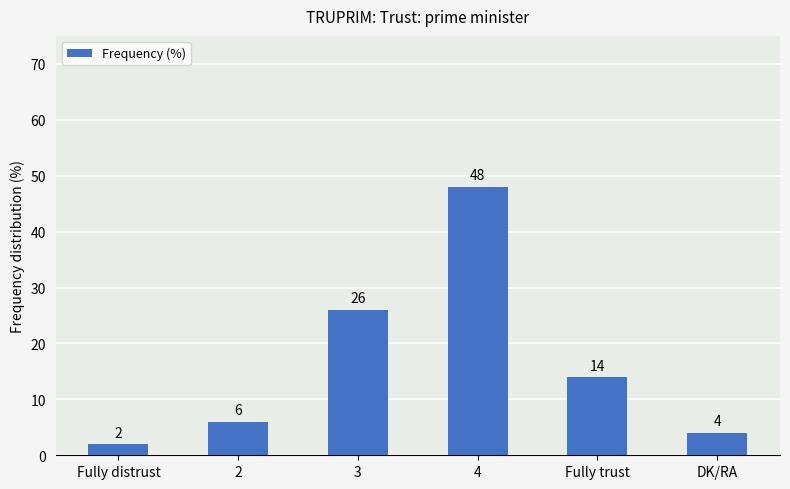

At which label does the data first exceed 14?

3